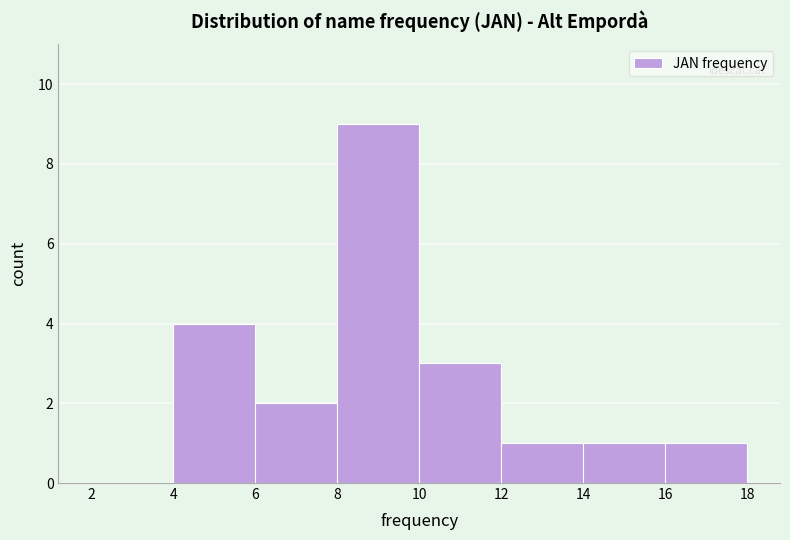

What is the height of the bar covering 10 to 12 on the x-axis? The values are not printed on the chart, so give them approximately, as read against the axis.

3